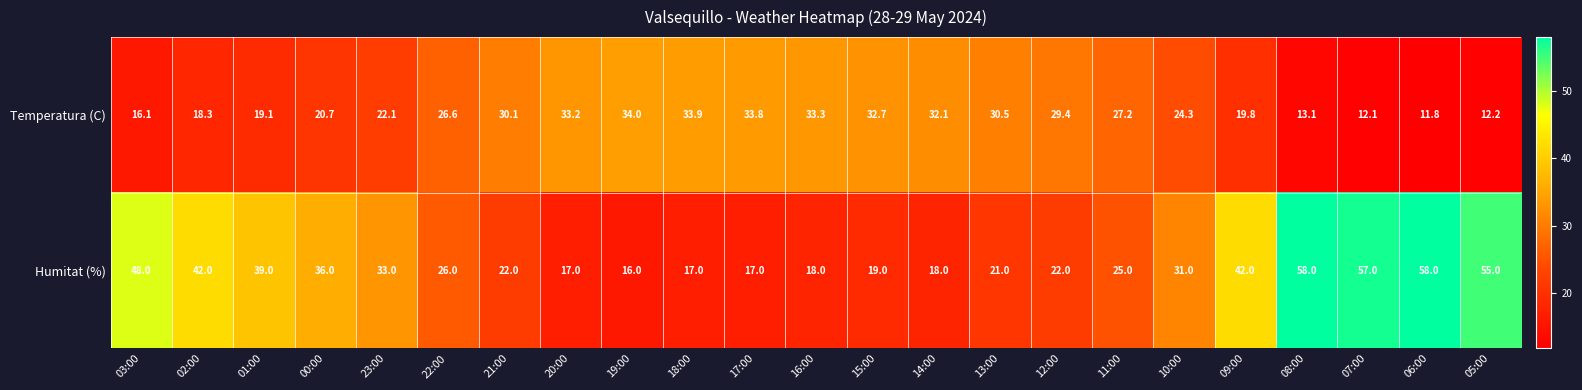

At which label does Temperatura (C) first exceed 26?

22:00